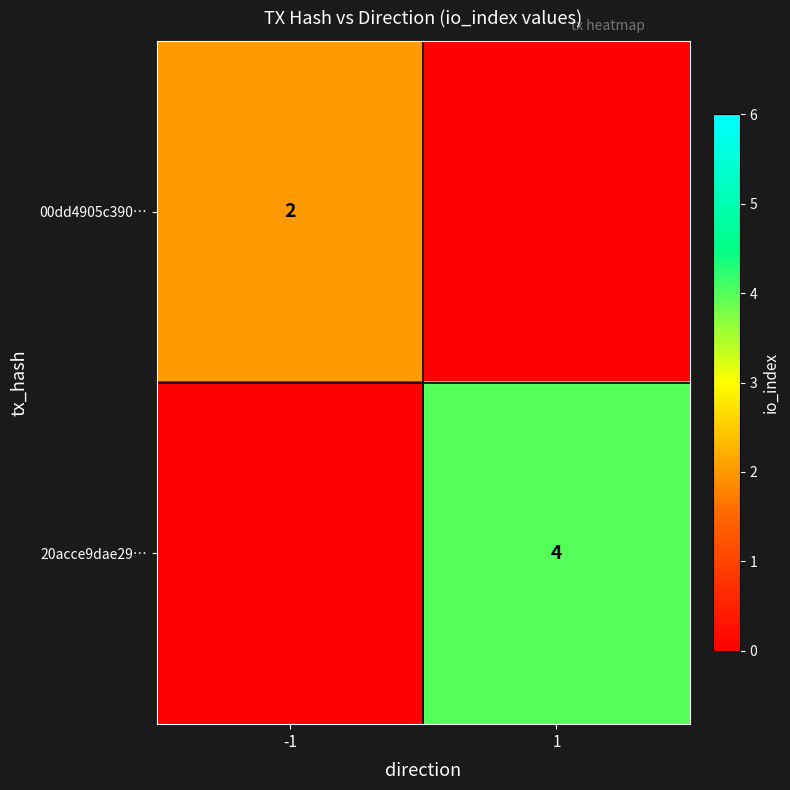

Is it true that 00dd4905c390… equals 2 at -1?

True